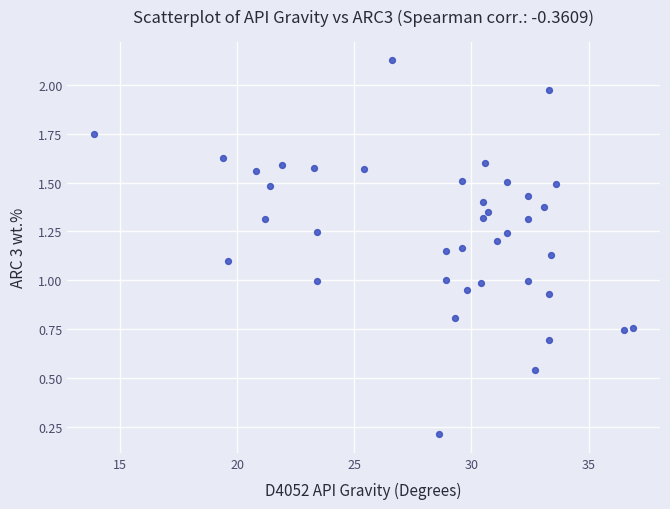

What is the range of X values (max minus min)?

23.0